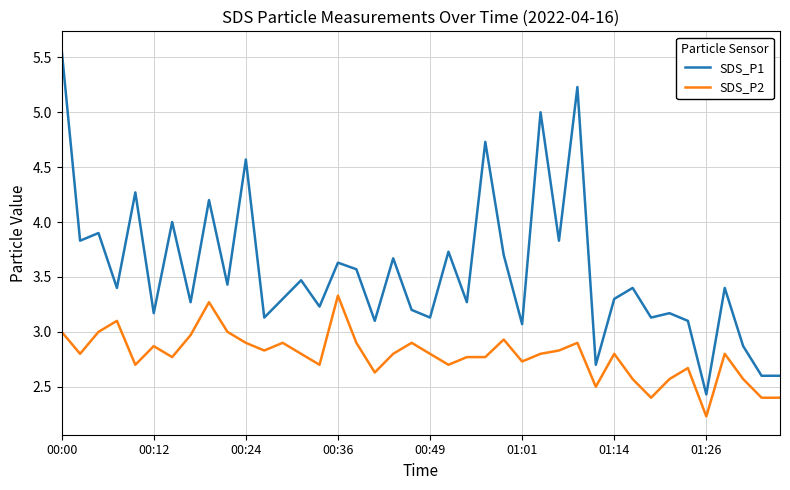

Rank the series by their average value, from lowest to highest.

SDS_P2, SDS_P1